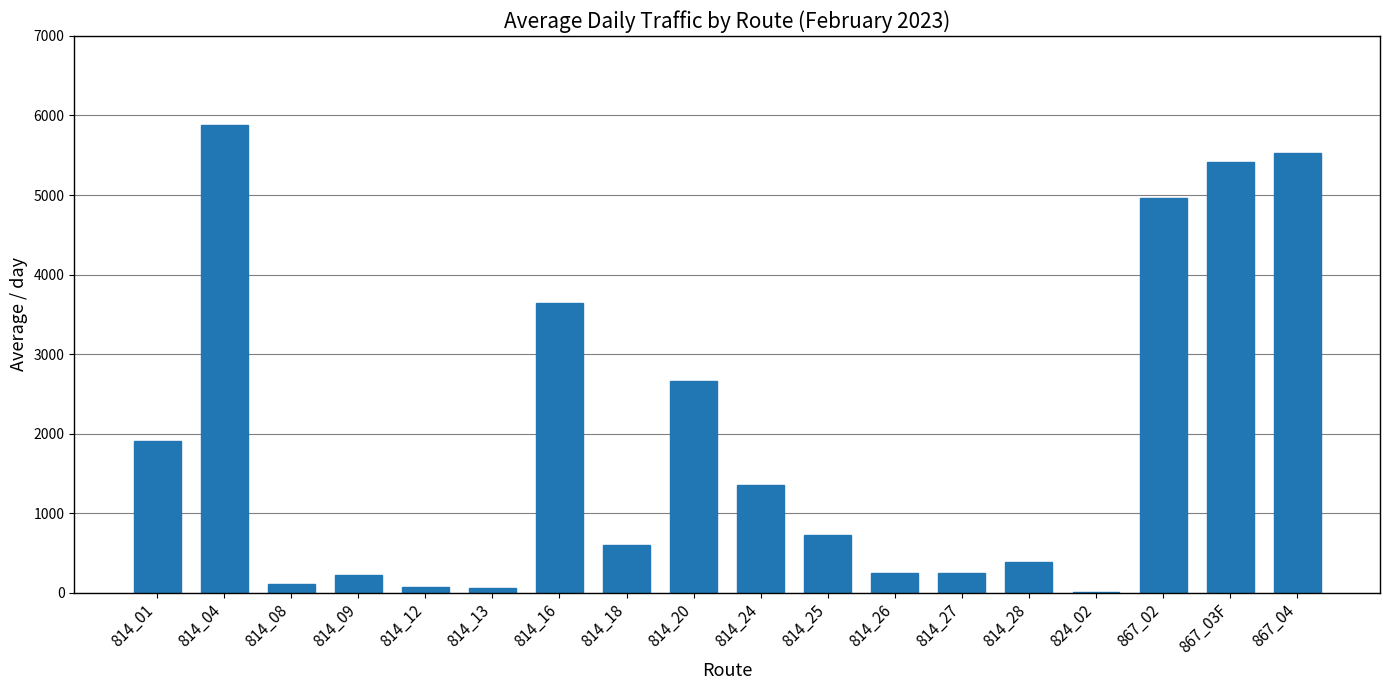

Are the bars horizontal?

No